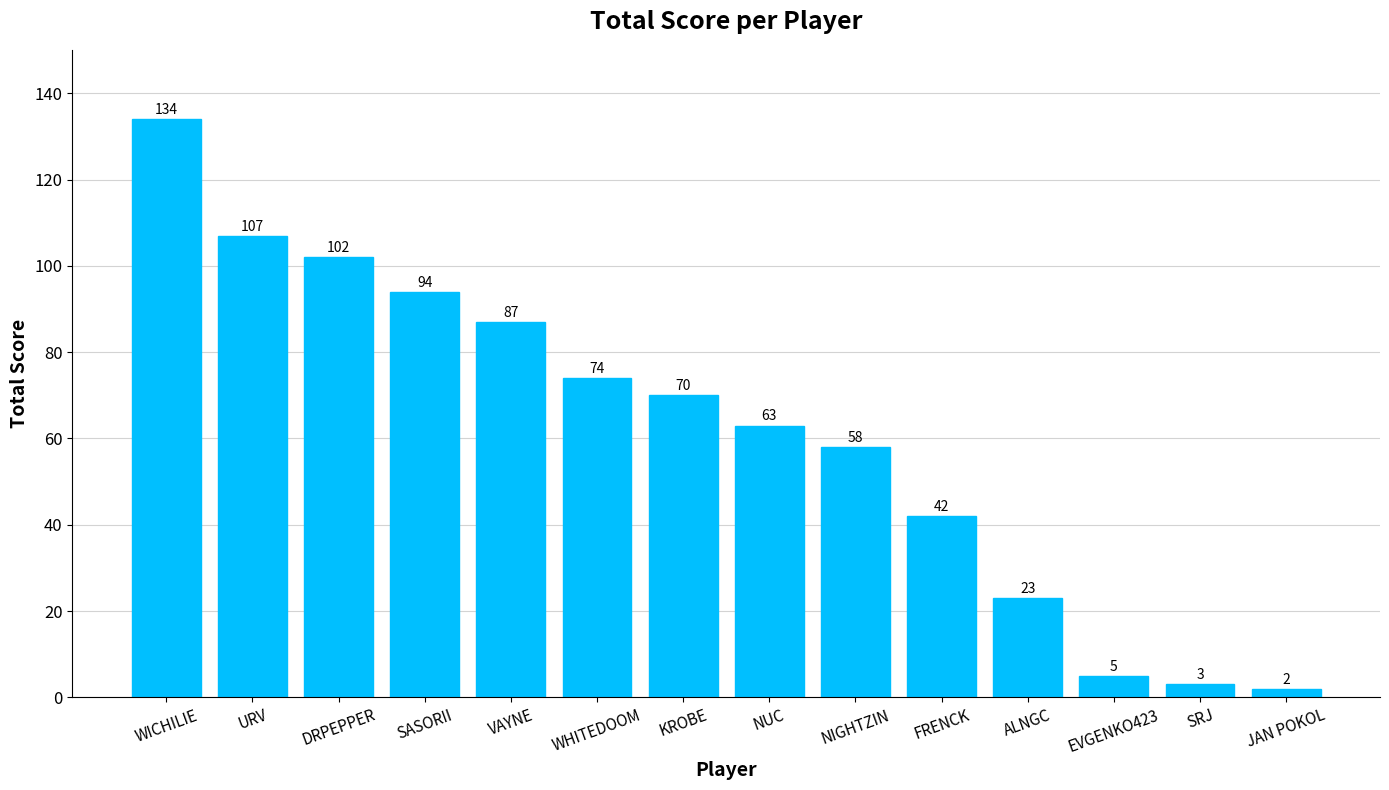

What is the greatest value displayed?

134